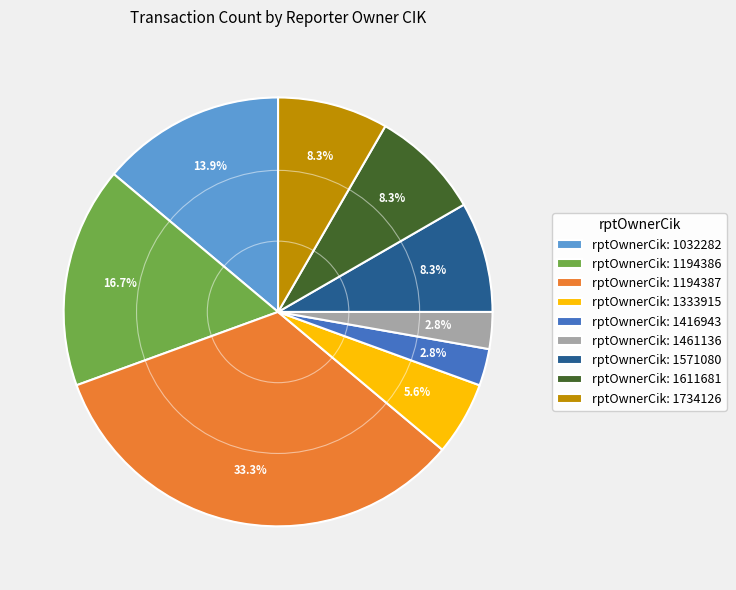

What percentage is NOT represented by rptOwnerCik: 1194387?

66.7%